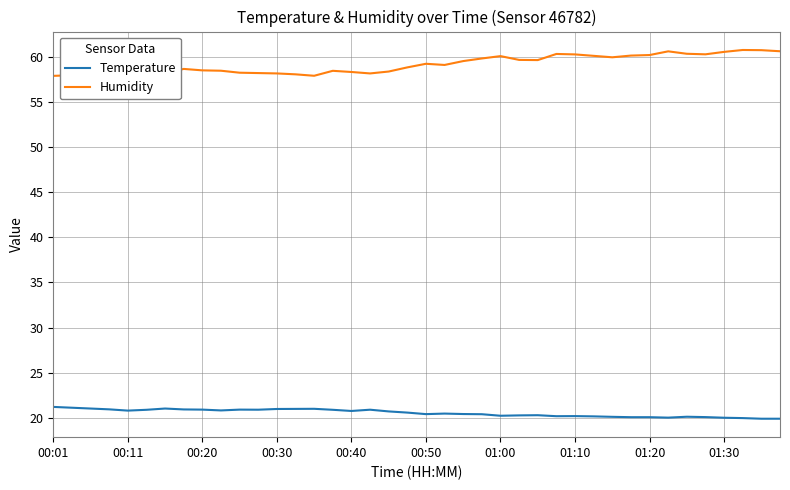

Is it true that Temperature equals 4.7 at 00:01?

False